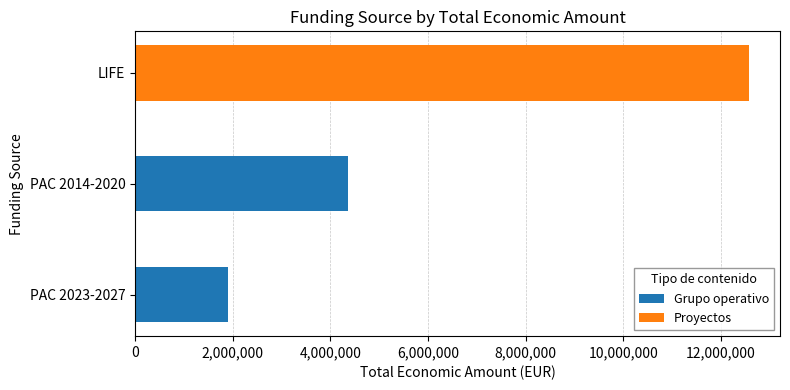

Which category has the highest value in the Grupo operativo series?

PAC 2014-2020